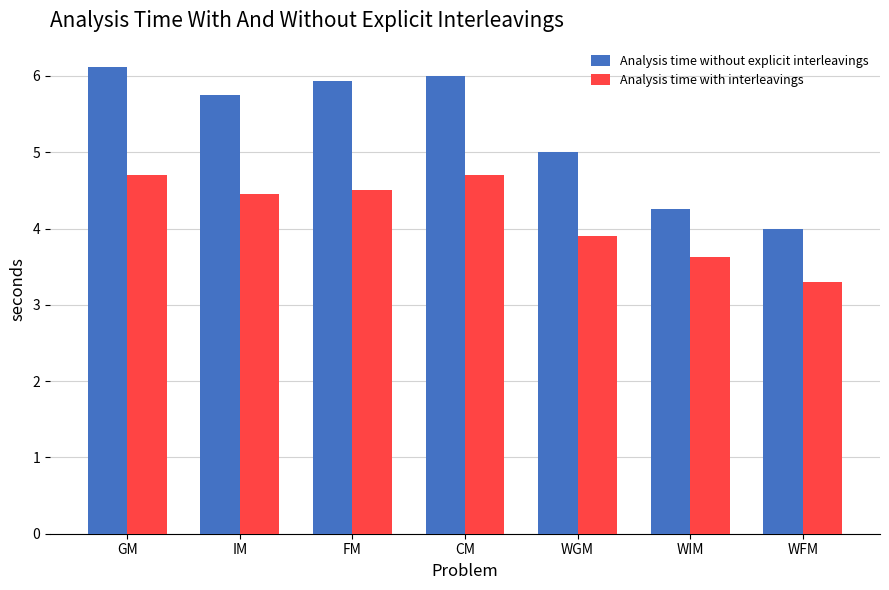

Which series has the widest spread of values?

Analysis time without explicit interleavings